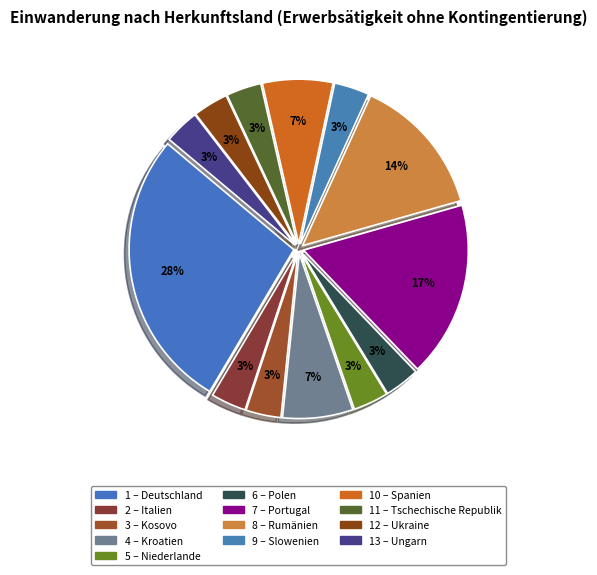

How many slices are in this pie chart?

13